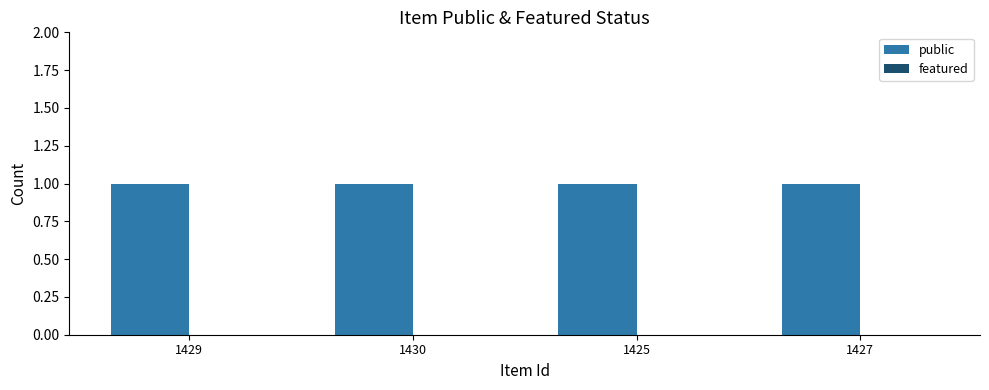

At 1430, list the series in order from largest to smallest.

public, featured